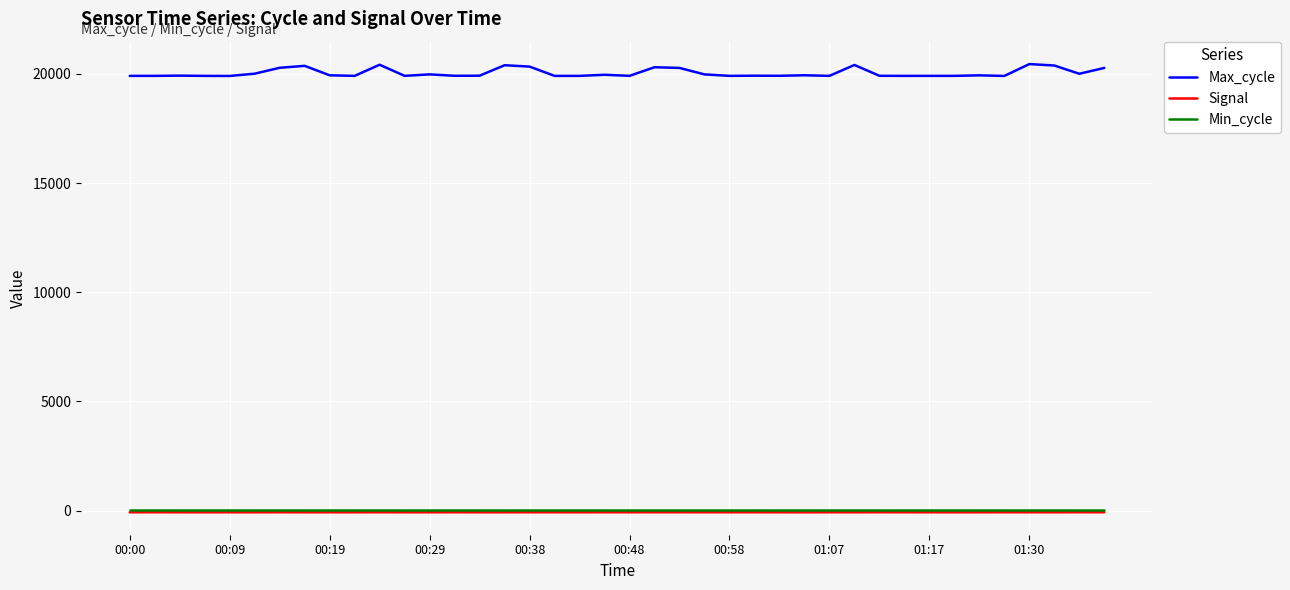

How many lines are shown in the chart?

3